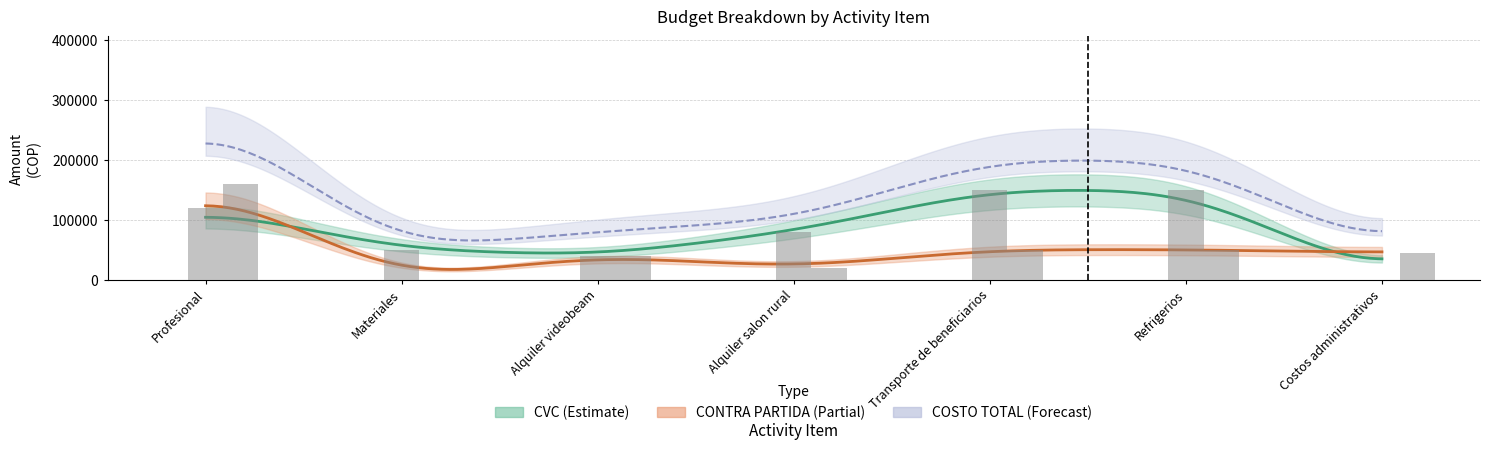

Reading left to right, what are all the values shown in this chart?

CVC: 120000	50000	40000	80000	150000	150000	0
CONTRA PARTIDA: 160000	0	40000	20000	50000	50000	45000